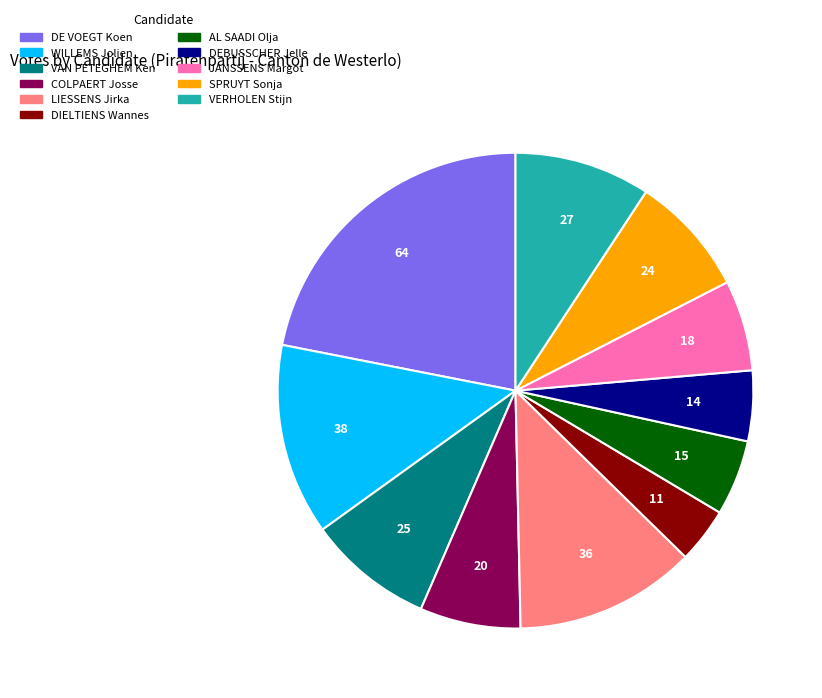

Approximately how many times larger is the value at COLPAERT Josse compared to DEBUSSCHER Jelle?

1.4